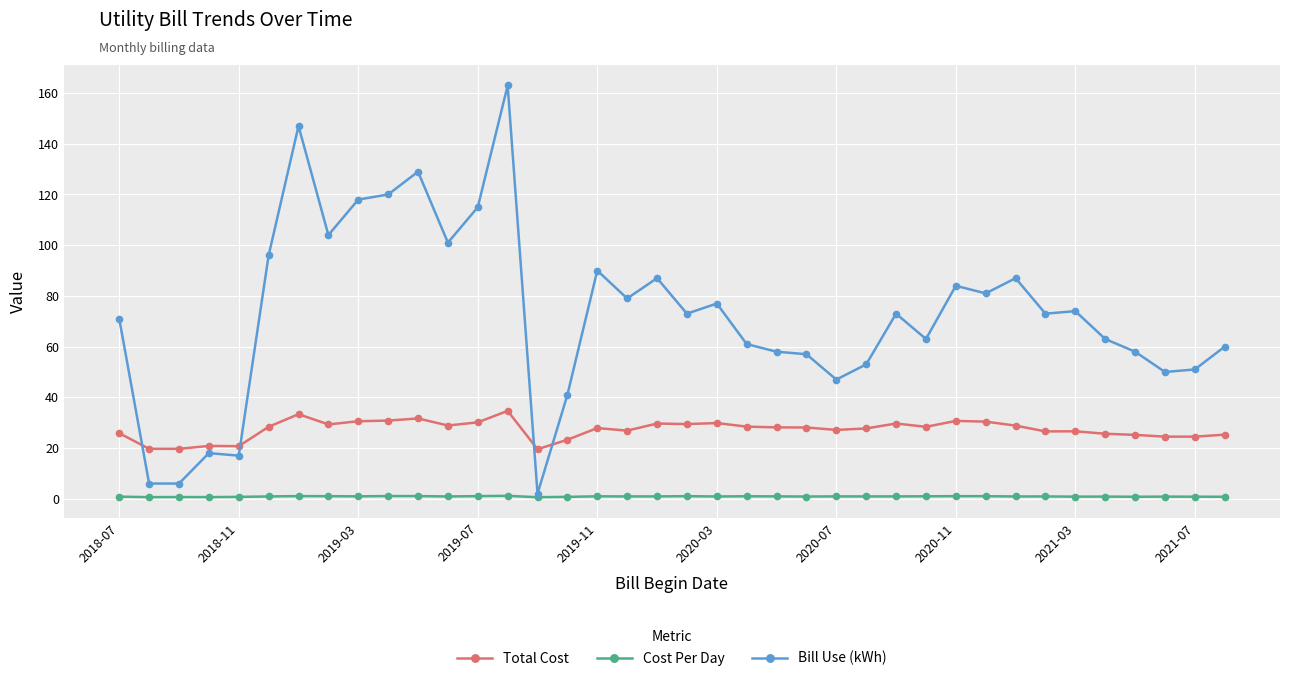

Which series has the largest range (max minus min)?

Bill Use (kWh)